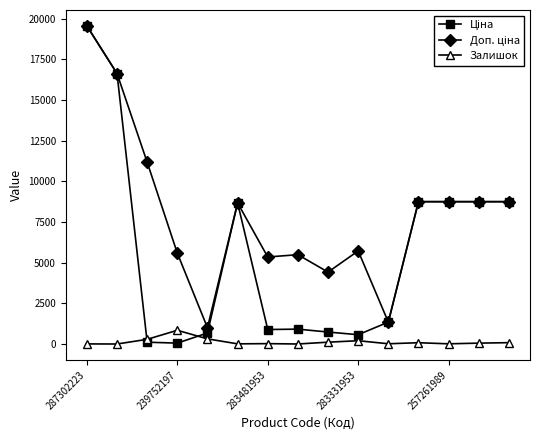

True or false: Залишок has more than 1 points higher than both neighbors.

True